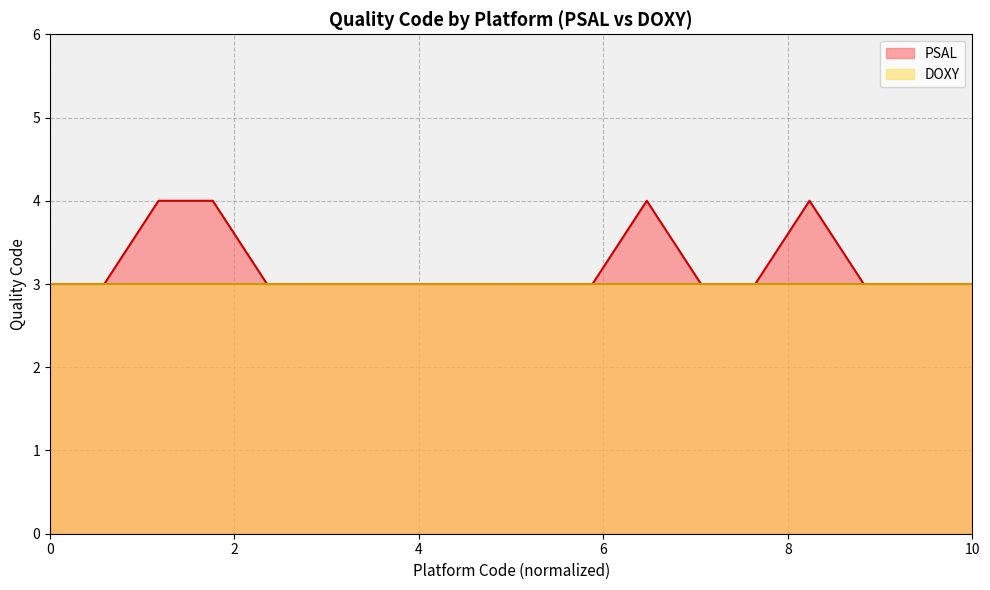

True or false: the data shows 3 at 3901838.

True